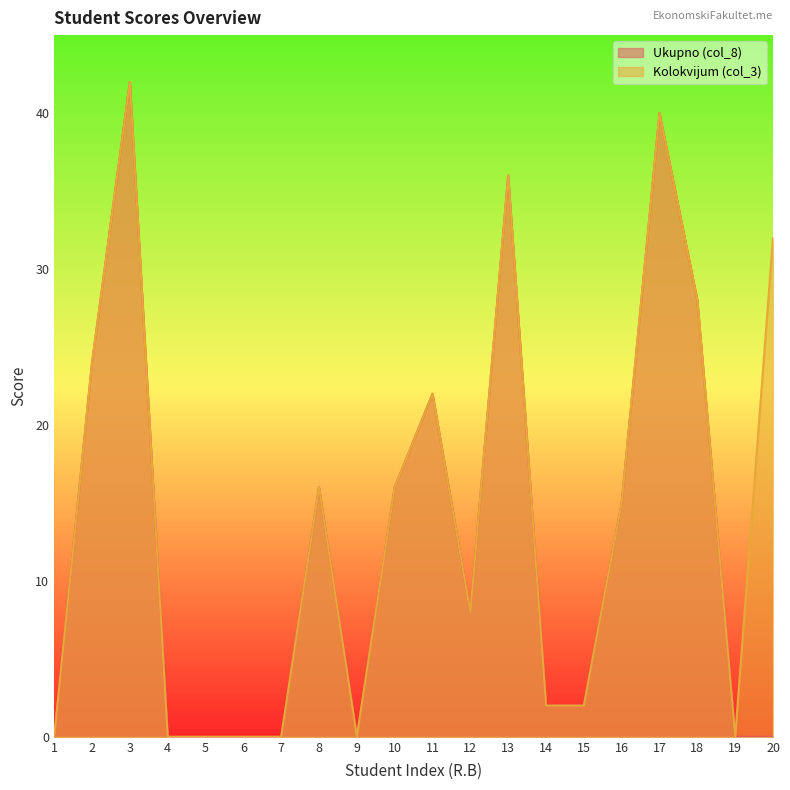

What are all the series names shown in the legend?

Ukupno (col_8), Kolokvijum (col_3)